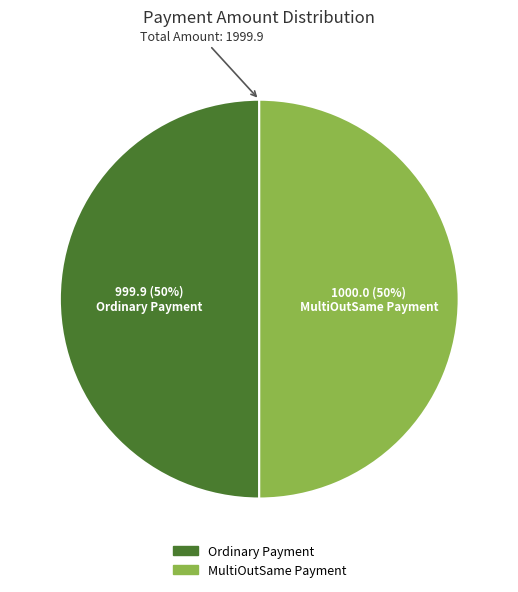

The Ordinary Payment slice represents 50% of the pie. True or false?

True